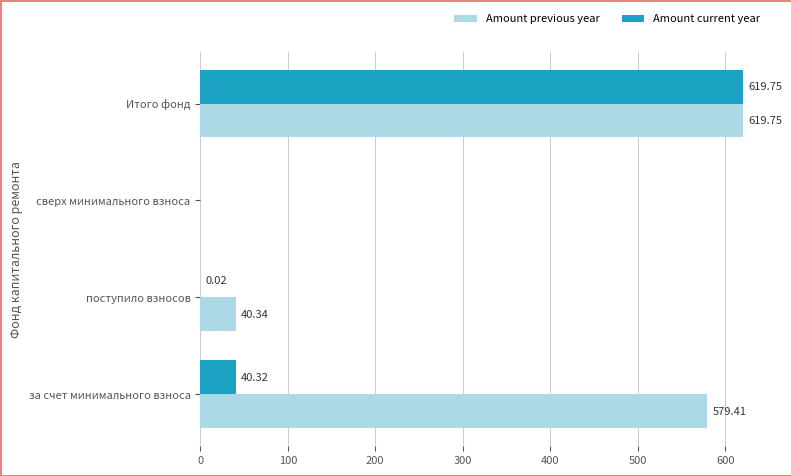

How many data points does each series have?

4